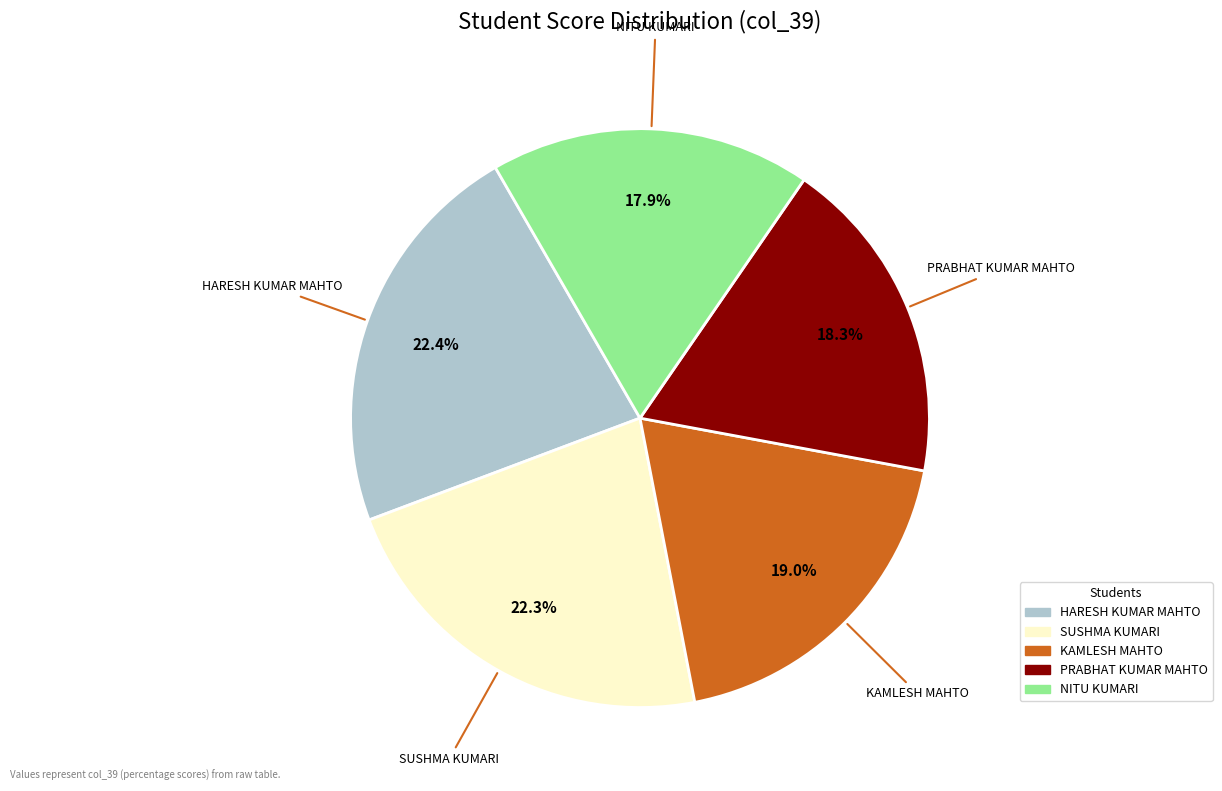

Count the number of slices in the pie.

5